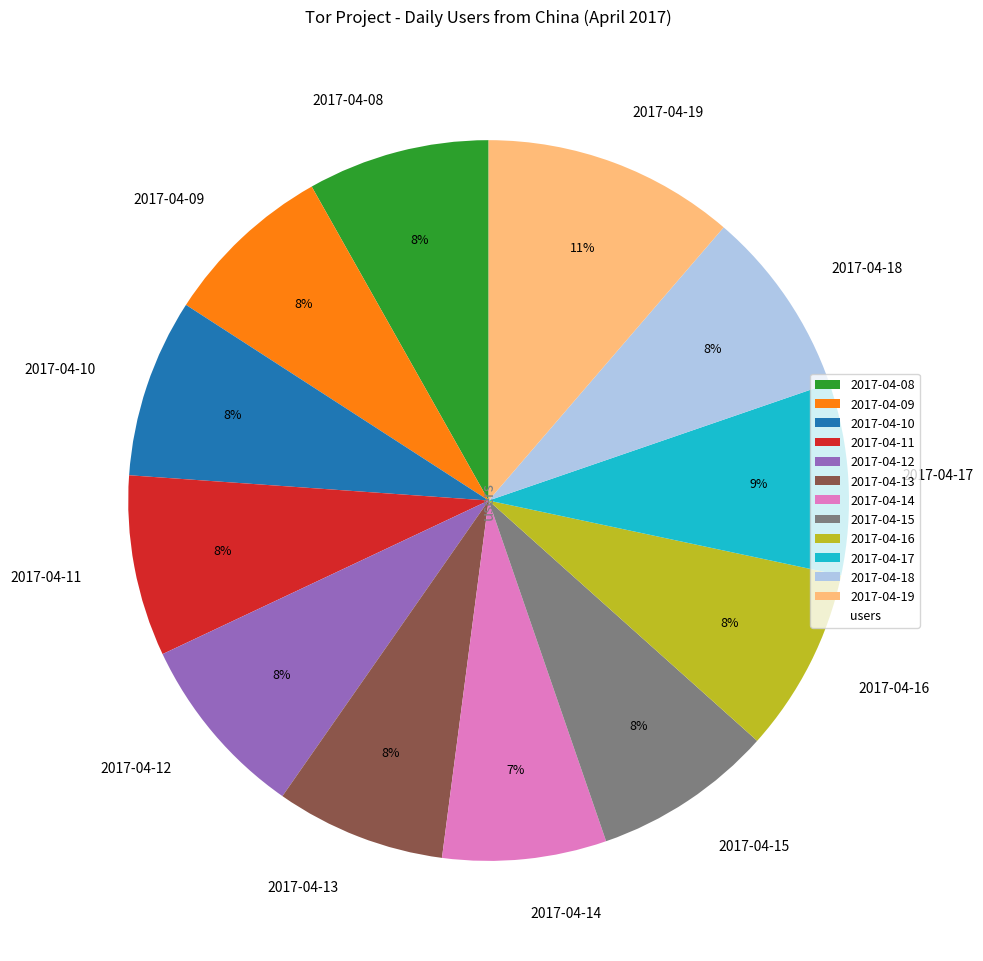

Combined, do 2017-04-16 and 2017-04-12 account for over 50%?

No